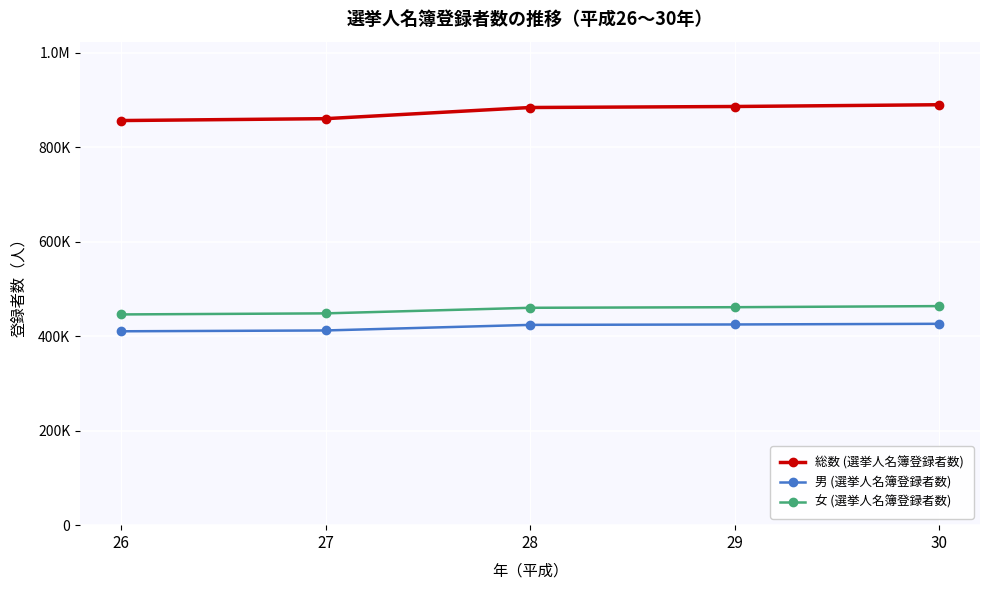

Is this an area chart (filled region under the line)?

No